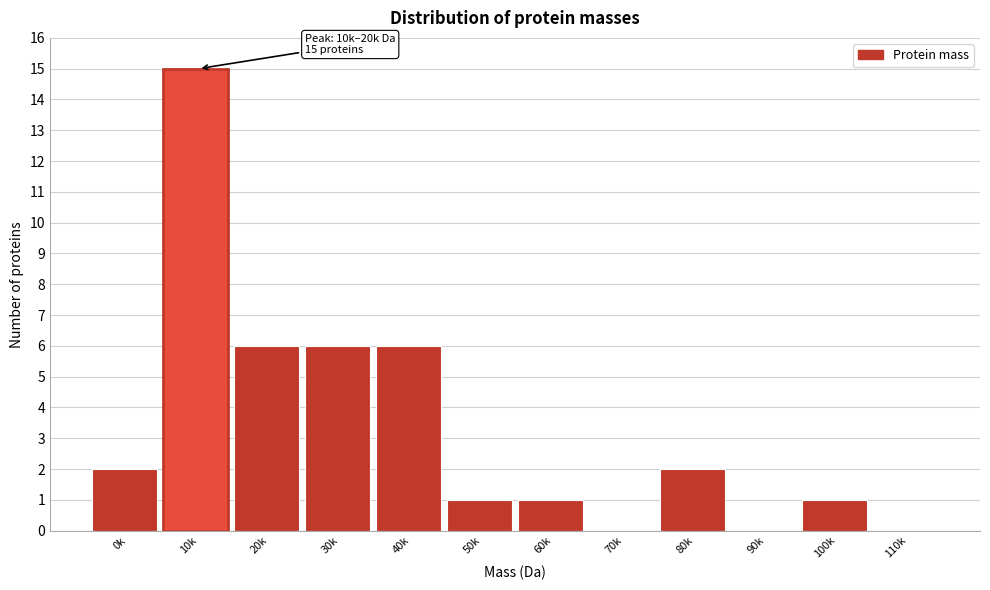

Reading right to left, list all the values displayed in this chart.

110k=0	100k=1	90k=0	80k=2	70k=0	60k=1	50k=1	40k=6	30k=6	20k=6	10k=15	0k=2